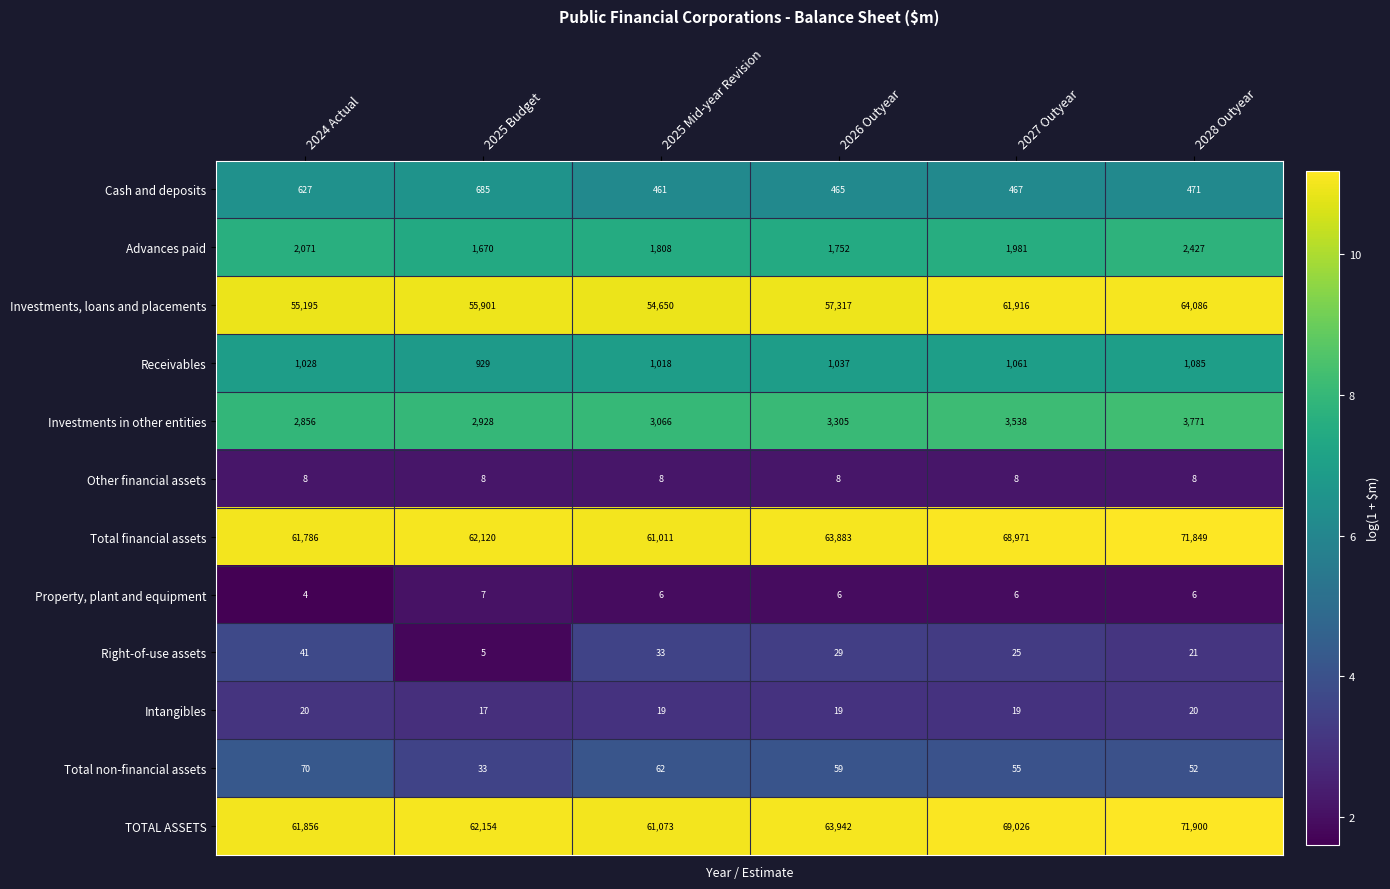

At 2027 Outyear, list the series in order from smallest to largest.

Property, plant and equipment, Other financial assets, Intangibles, Right-of-use assets, Total non-financial assets, Cash and deposits, Receivables, Advances paid, Investments in other entities, Investments, loans and placements, Total financial assets, TOTAL ASSETS